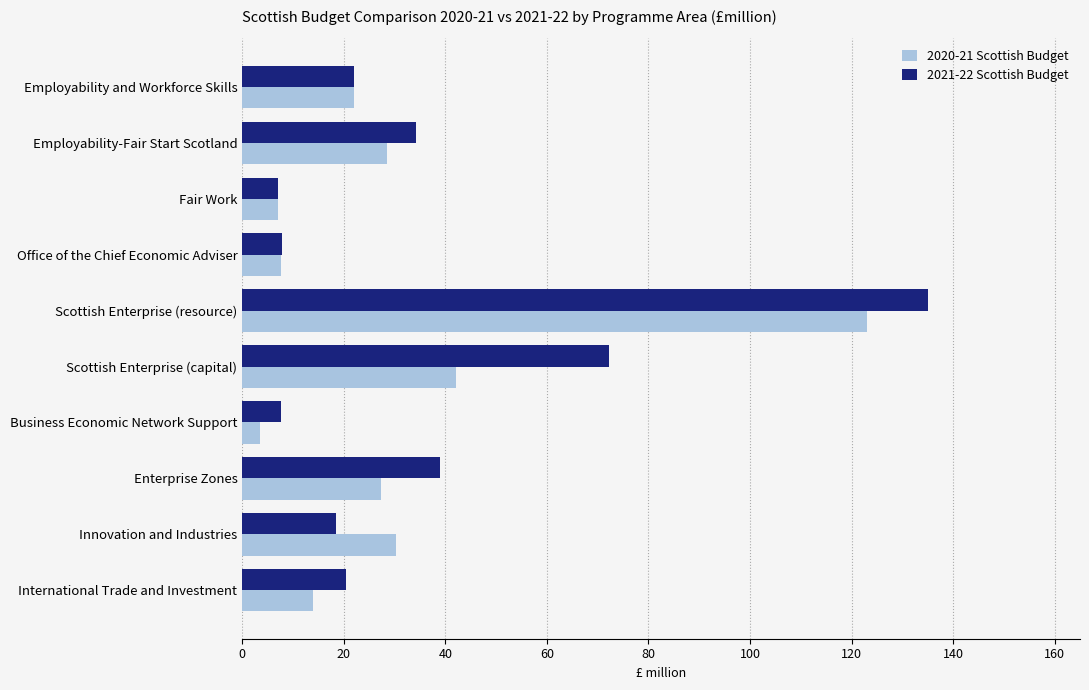

Which series changed the most between Fair Work and Innovation and Industries?

2020-21 Scottish Budget